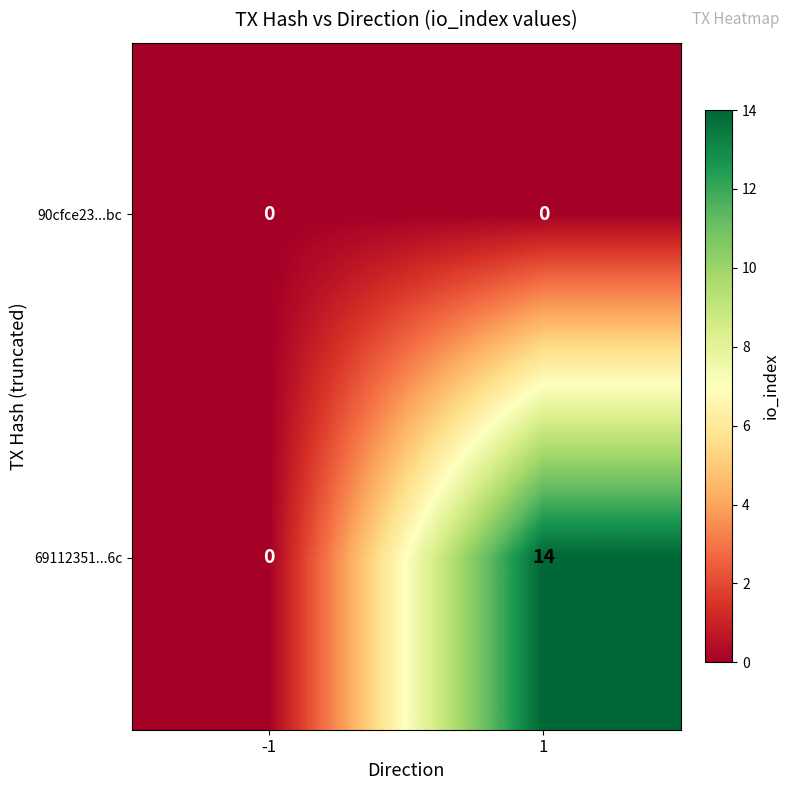

At how many categories does at least one series exceed 3?

1